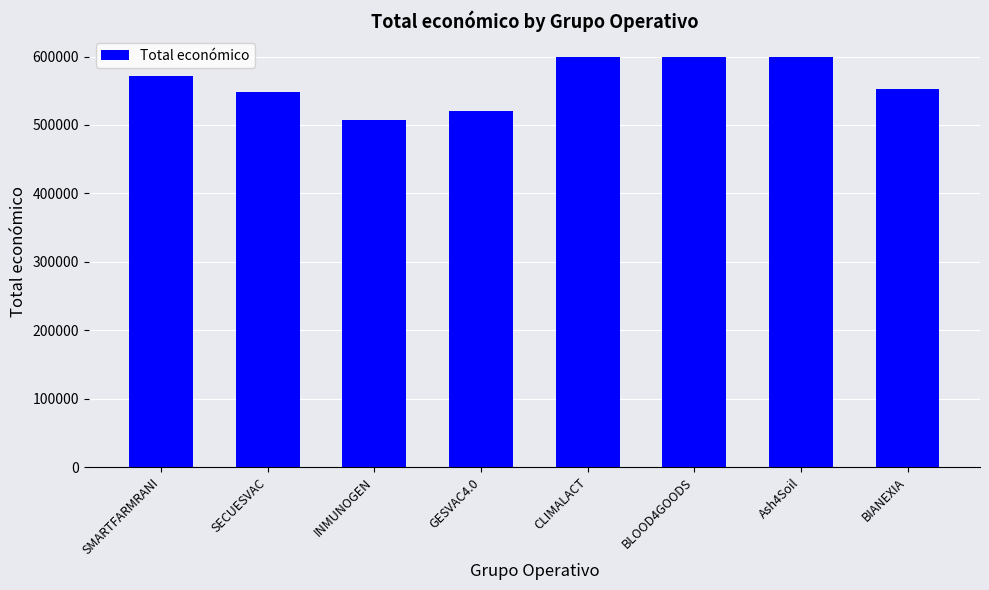

What is the difference between the values at SMARTFARMRANI and Ash4Soil?

28035